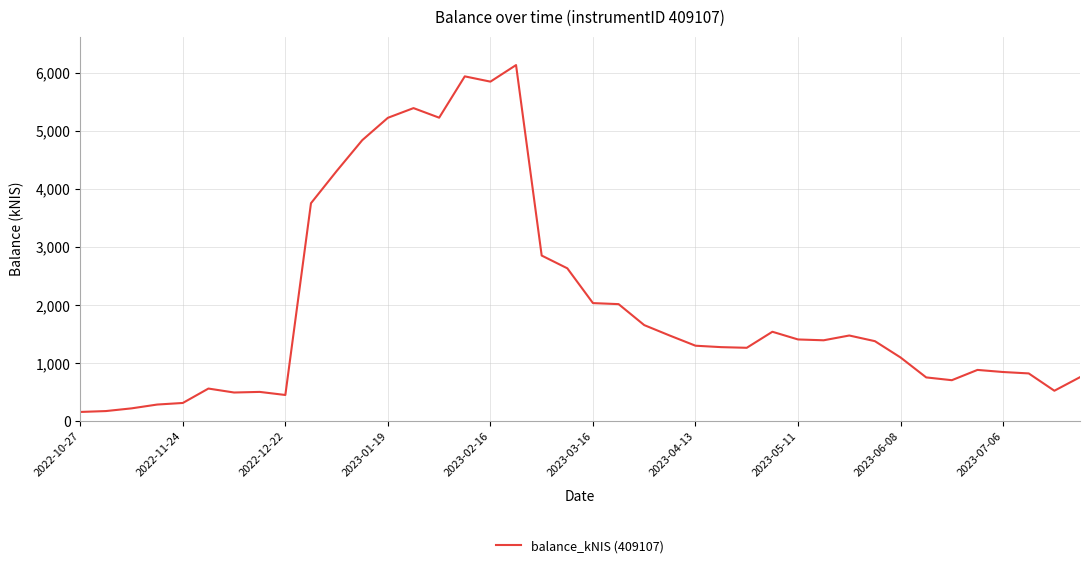

What is the greatest value displayed?

6133.8